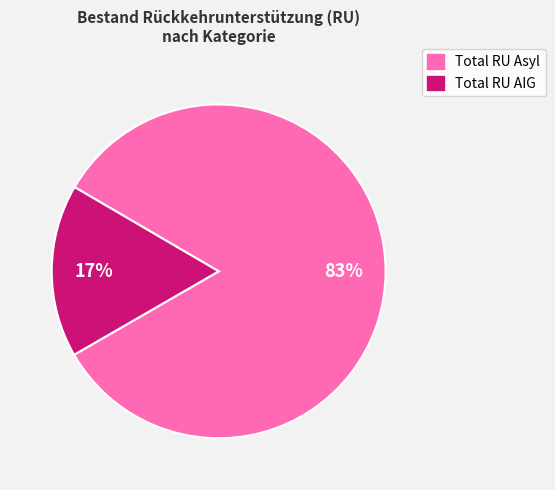

Does Total RU Asyl account for over 50% of the chart?

Yes